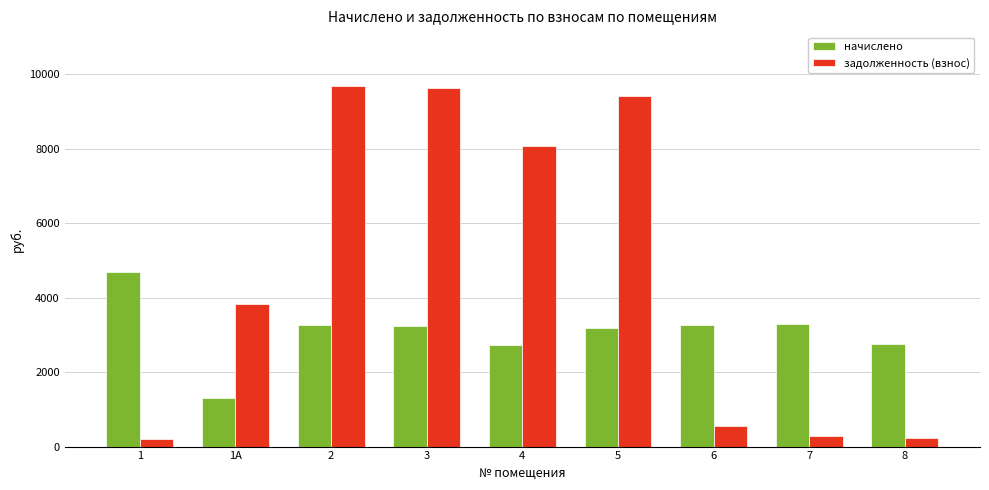

What are all the series names shown in the legend?

начислено, задолженность (взнос)